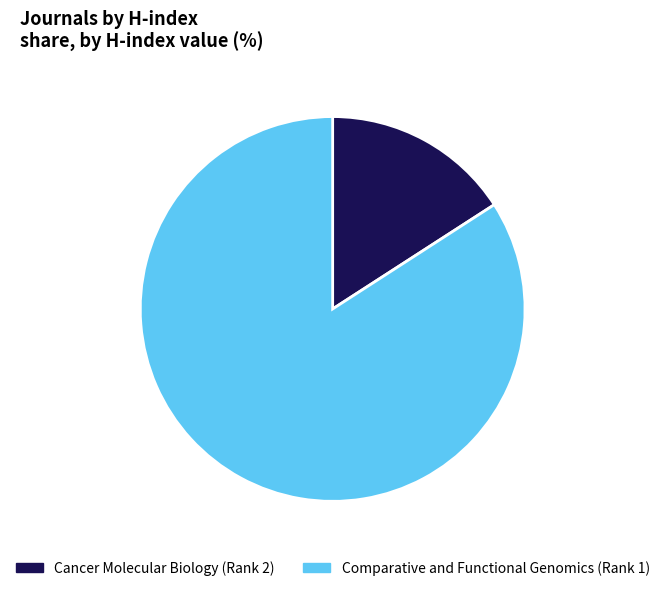

Rank the categories by value from highest to lowest.

Comparative and Functional Genomics (Rank 1), Cancer Molecular Biology (Rank 2)